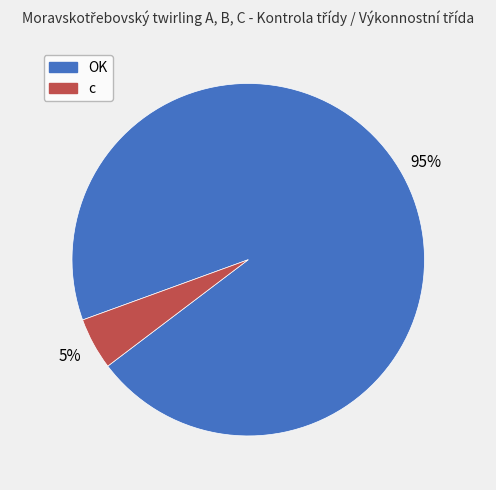

Rank the categories by value from highest to lowest.

OK, c